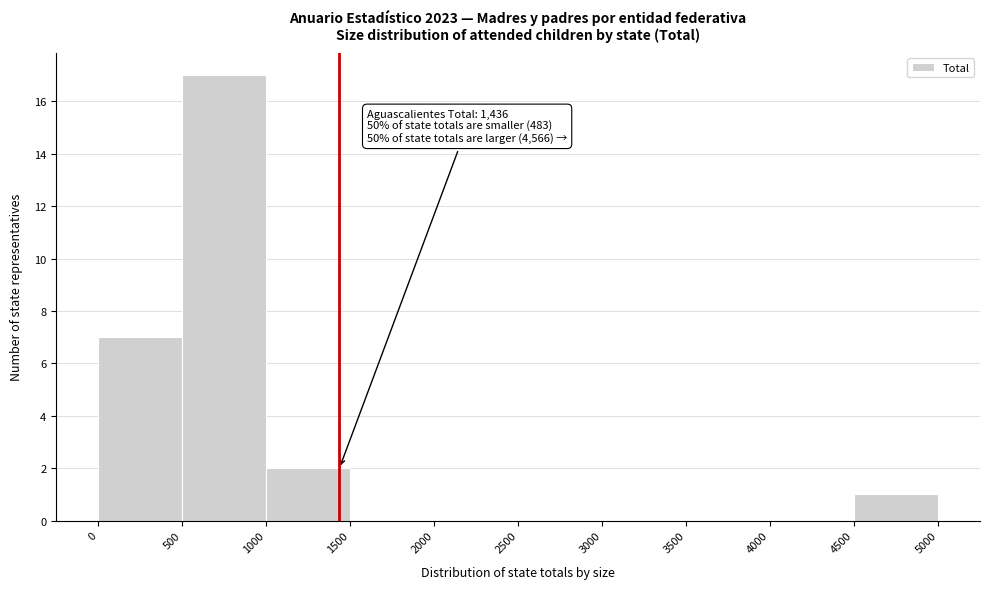

Over which range of the x-axis is the bar tallest?

500 to 1000